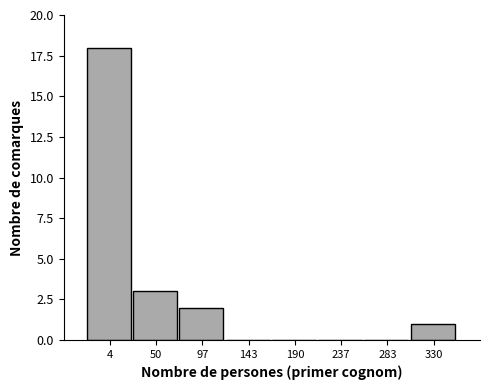

Reading left to right, what are all the values shown in this chart?

4=18	50=3	97=2	143=0	190=0	237=0	283=0	330=1